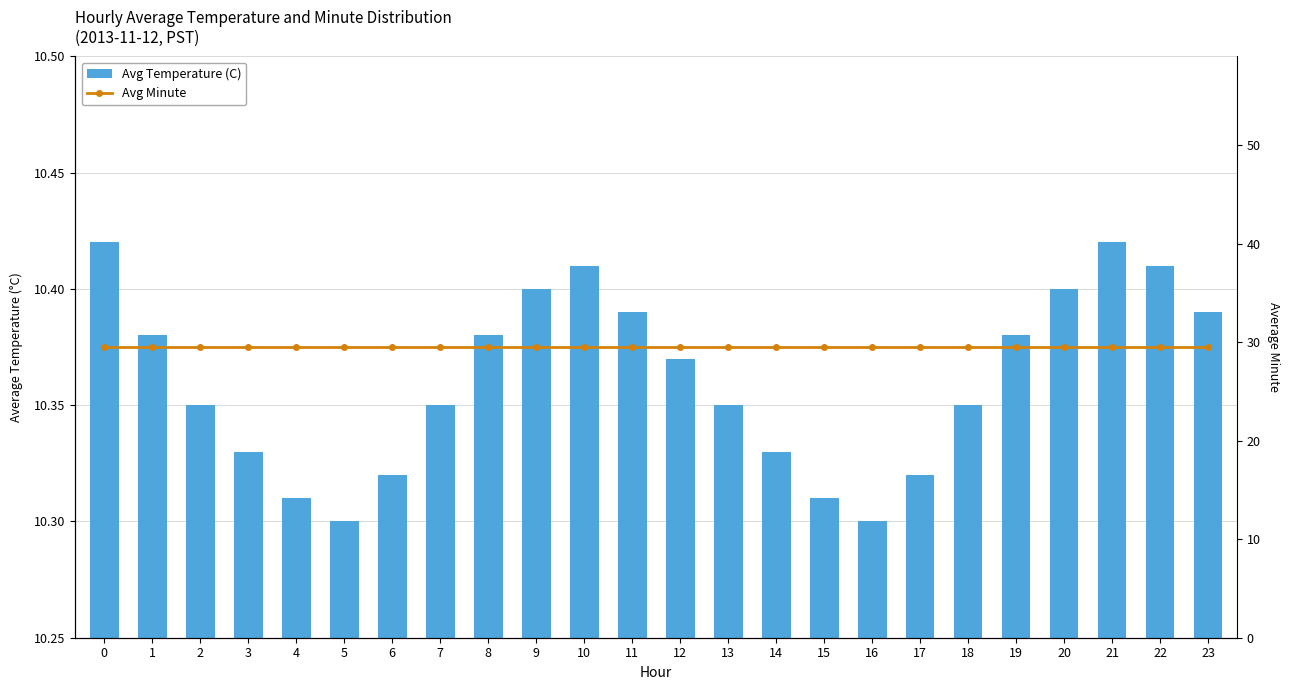

Rank the categories by Avg Temperature (C) value from highest to lowest.

0, 21, 10, 22, 9, 20, 11, 23, 1, 8, 19, 12, 2, 7, 13, 18, 3, 14, 6, 17, 4, 15, 5, 16